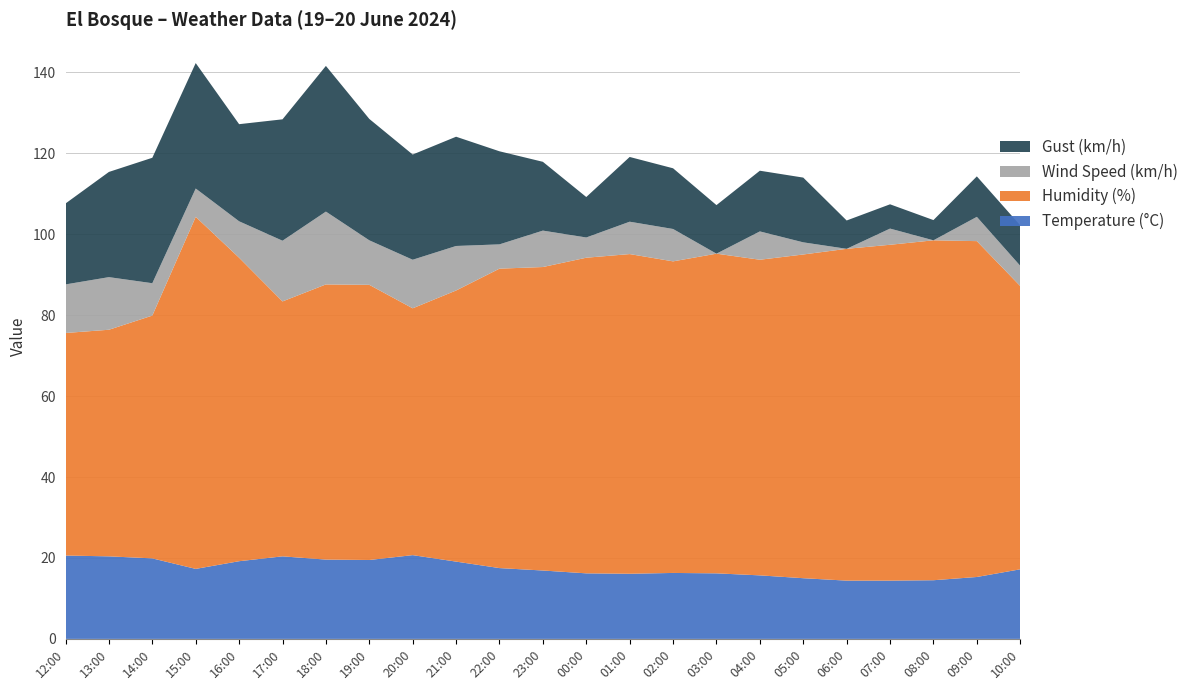

Reading left to right, extract all data points from this chart.

Temperature (°C): 12:00=20.6	13:00=20.4	14:00=19.9	15:00=17.3	16:00=19.2	17:00=20.4	18:00=19.6	19:00=19.5	20:00=20.7	21:00=19.1	22:00=17.5	23:00=16.9	00:00=16.2	01:00=16.1	02:00=16.3	03:00=16.2	04:00=15.7	05:00=15.0	06:00=14.4	07:00=14.4	08:00=14.5	09:00=15.3	10:00=17.2
Humidity (%): 12:00=55.0	13:00=56.0	14:00=60.0	15:00=87.0	16:00=75.0	17:00=63.0	18:00=68.0	19:00=68.0	20:00=61.0	21:00=67.0	22:00=74.0	23:00=75.0	00:00=78.0	01:00=79.0	02:00=77.0	03:00=79.0	04:00=78.0	05:00=80.0	06:00=82.0	07:00=83.0	08:00=84.0	09:00=83.0	10:00=70.0
Wind Speed (km/h): 12:00=12.0	13:00=13.0	14:00=8.0	15:00=7.0	16:00=9.0	17:00=15.0	18:00=18.0	19:00=11.0	20:00=12.0	21:00=11.0	22:00=6.0	23:00=9.0	00:00=5.0	01:00=8.0	02:00=8.0	03:00=0.0	04:00=7.0	05:00=3.0	06:00=0.0	07:00=4.0	08:00=0.0	09:00=6.0	10:00=5.0
Gust (km/h): 12:00=20.0	13:00=26.0	14:00=31.0	15:00=31.0	16:00=24.0	17:00=30.0	18:00=36.0	19:00=30.0	20:00=26.0	21:00=27.0	22:00=23.0	23:00=17.0	00:00=10.0	01:00=16.0	02:00=15.0	03:00=12.0	04:00=15.0	05:00=16.0	06:00=7.0	07:00=6.0	08:00=5.0	09:00=10.0	10:00=10.0